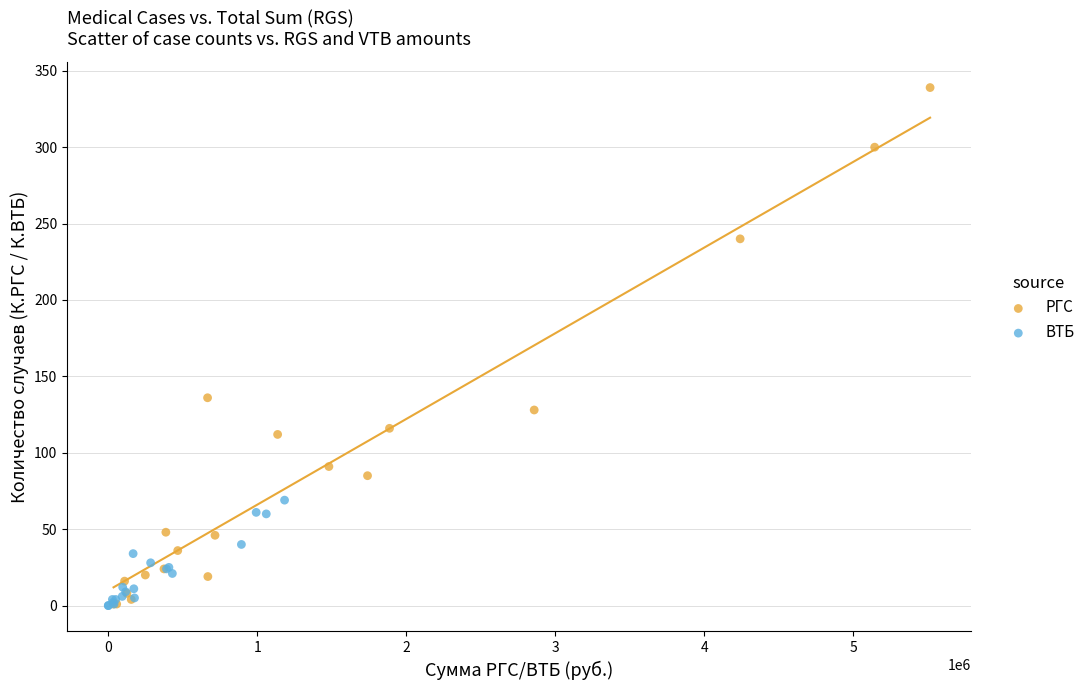

What are all the series names shown in the legend?

РГС, ВТБ